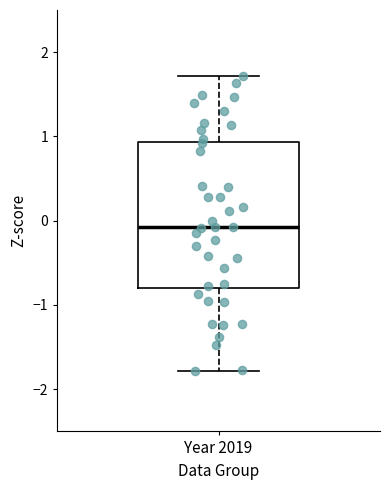

Where does the upper whisker of the box for Year 2019 end on the y-axis? The values are not printed on the chart, so give them approximately, as read against the axis.

1.7